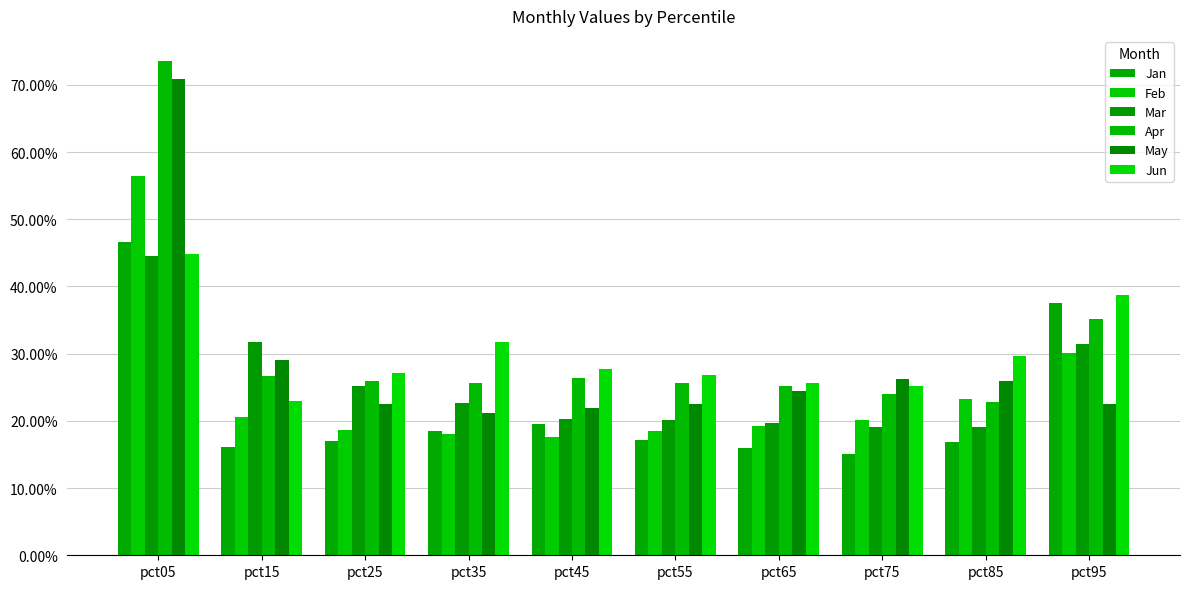

What are all the series names shown in the legend?

Jan, Feb, Mar, Apr, May, Jun